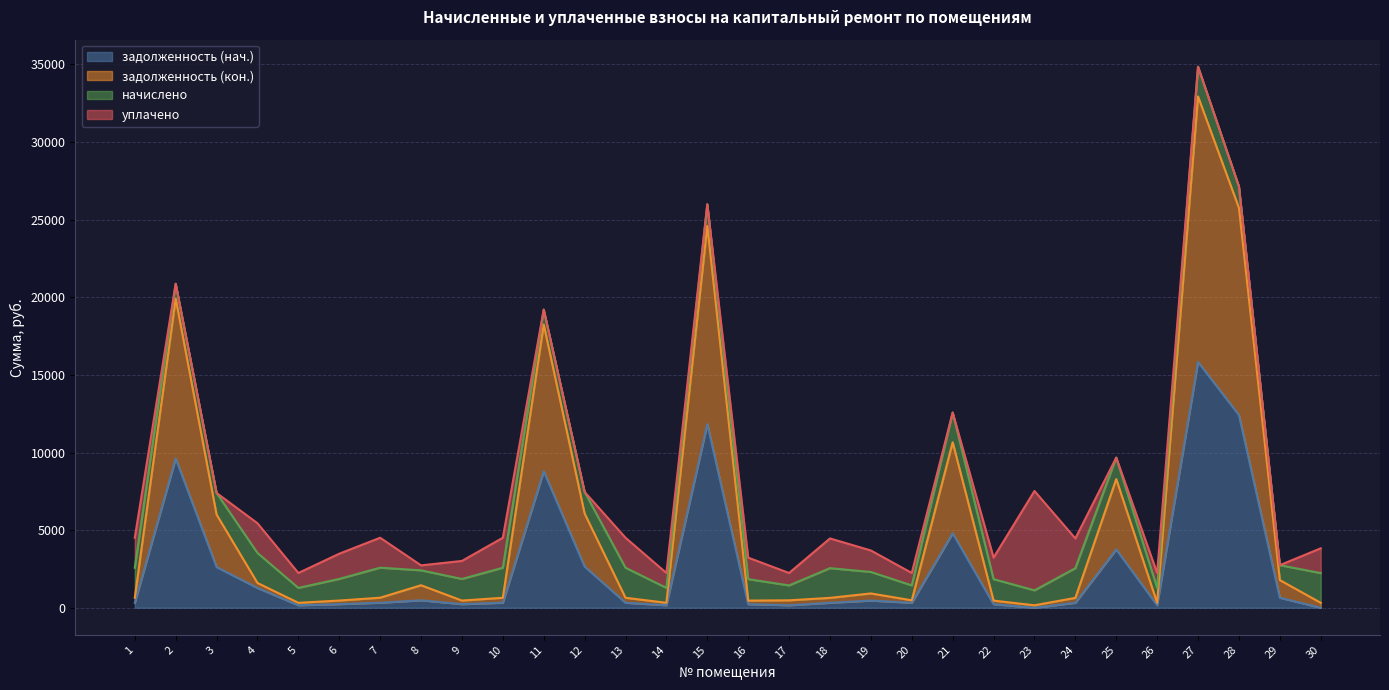

Does the chart have visible grid lines?

Yes